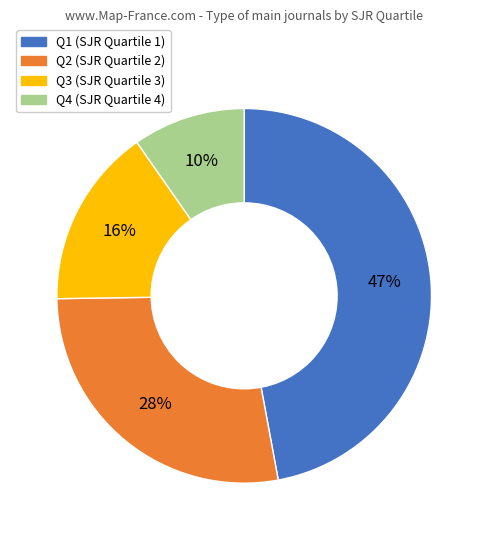

Is the sum of Q4 and Q2 greater than half?

No